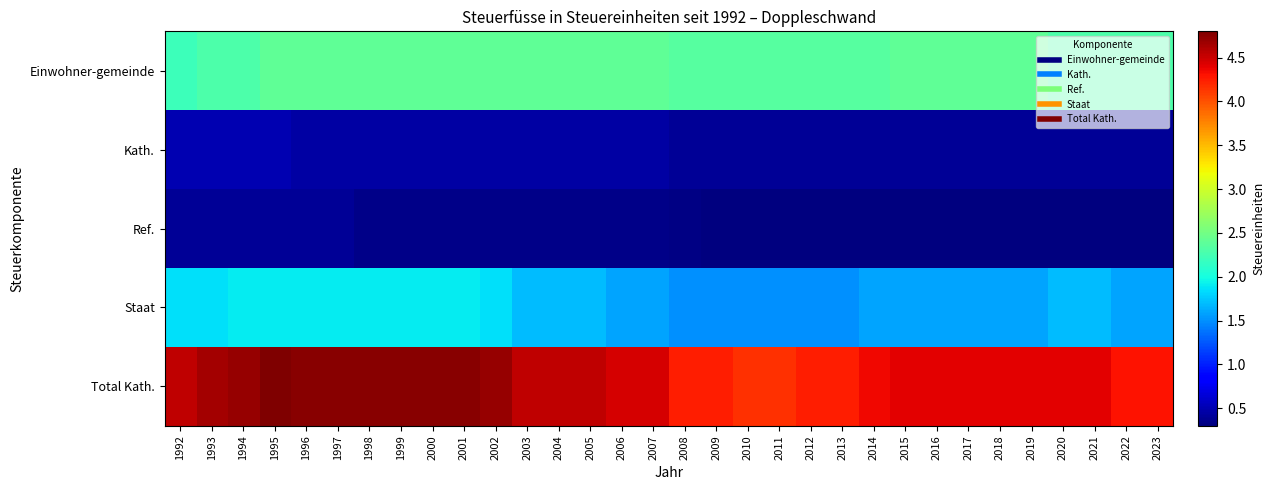

Reading left to right, transcribe all the data shown in this chart.

Einwohner-gemeinde: 1992=2.2	1993=2.3	1994=2.3	1995=2.4	1996=2.4	1997=2.4	1998=2.4	1999=2.4	2000=2.4	2001=2.4	2002=2.4	2003=2.4	2004=2.4	2005=2.4	2006=2.4	2007=2.4	2008=2.4	2009=2.4	2010=2.4	2011=2.4	2012=2.4	2013=2.4	2014=2.4	2015=2.4	2016=2.4	2017=2.4	2018=2.4	2019=2.4	2020=2.3	2021=2.3	2022=2.3	2023=2.3
Kath.: 1992=0.5	1993=0.5	1994=0.5	1995=0.5	1996=0.5	1997=0.5	1998=0.5	1999=0.5	2000=0.5	2001=0.5	2002=0.5	2003=0.5	2004=0.5	2005=0.5	2006=0.5	2007=0.5	2008=0.4	2009=0.4	2010=0.4	2011=0.4	2012=0.4	2013=0.4	2014=0.4	2015=0.4	2016=0.4	2017=0.4	2018=0.4	2019=0.4	2020=0.4	2021=0.4	2022=0.4	2023=0.4
Ref.: 1992=0.4	1993=0.4	1994=0.4	1995=0.4	1996=0.4	1997=0.4	1998=0.3	1999=0.3	2000=0.3	2001=0.3	2002=0.3	2003=0.3	2004=0.3	2005=0.3	2006=0.3	2007=0.3	2008=0.3	2009=0.3	2010=0.3	2011=0.3	2012=0.3	2013=0.3	2014=0.3	2015=0.3	2016=0.3	2017=0.3	2018=0.3	2019=0.3	2020=0.3	2021=0.3	2022=0.3	2023=0.3
Staat: 1992=1.9	1993=1.9	1994=1.9	1995=1.9	1996=1.9	1997=1.9	1998=1.9	1999=1.9	2000=1.9	2001=1.9	2002=1.9	2003=1.7	2004=1.7	2005=1.7	2006=1.6	2007=1.6	2008=1.5	2009=1.5	2010=1.5	2011=1.5	2012=1.5	2013=1.5	2014=1.6	2015=1.6	2016=1.6	2017=1.6	2018=1.6	2019=1.6	2020=1.7	2021=1.7	2022=1.6	2023=1.6
Total Kath.: 1992=4.5	1993=4.7	1994=4.7	1995=4.8	1996=4.8	1997=4.8	1998=4.8	1999=4.8	2000=4.8	2001=4.8	2002=4.7	2003=4.5	2004=4.5	2005=4.5	2006=4.5	2007=4.5	2008=4.2	2009=4.2	2010=4.2	2011=4.2	2012=4.2	2013=4.2	2014=4.3	2015=4.4	2016=4.4	2017=4.4	2018=4.4	2019=4.4	2020=4.4	2021=4.4	2022=4.3	2023=4.3